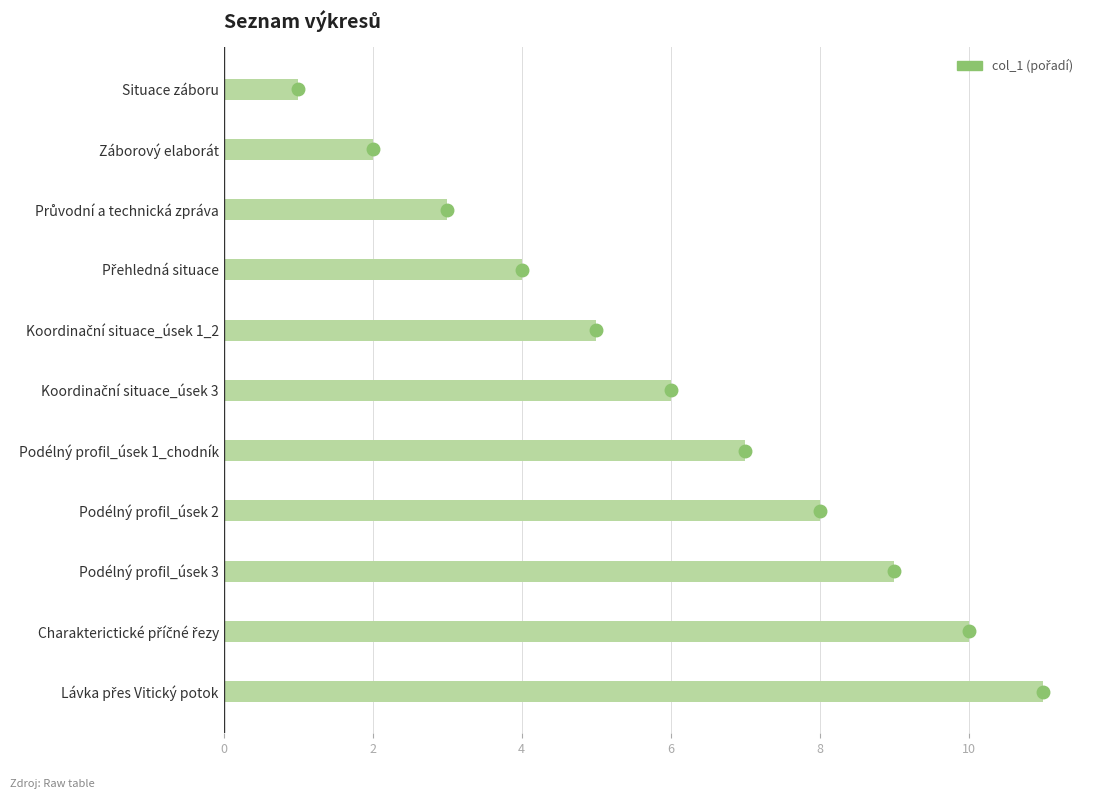

What is the approximate value at Přehledná situace?

4